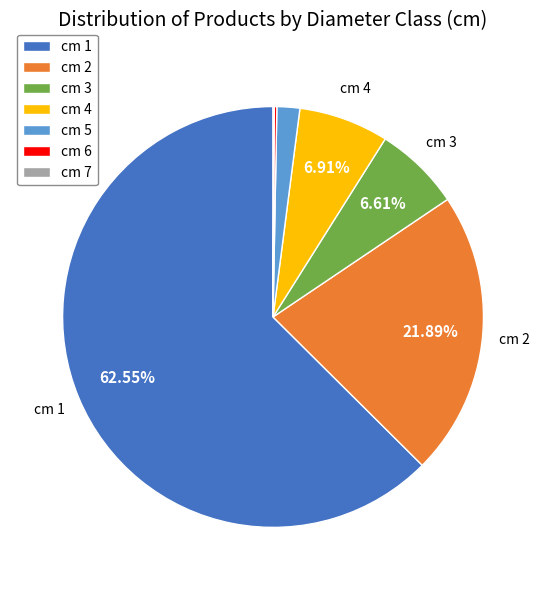

Between cm 5 and cm 3, which is larger?

cm 3